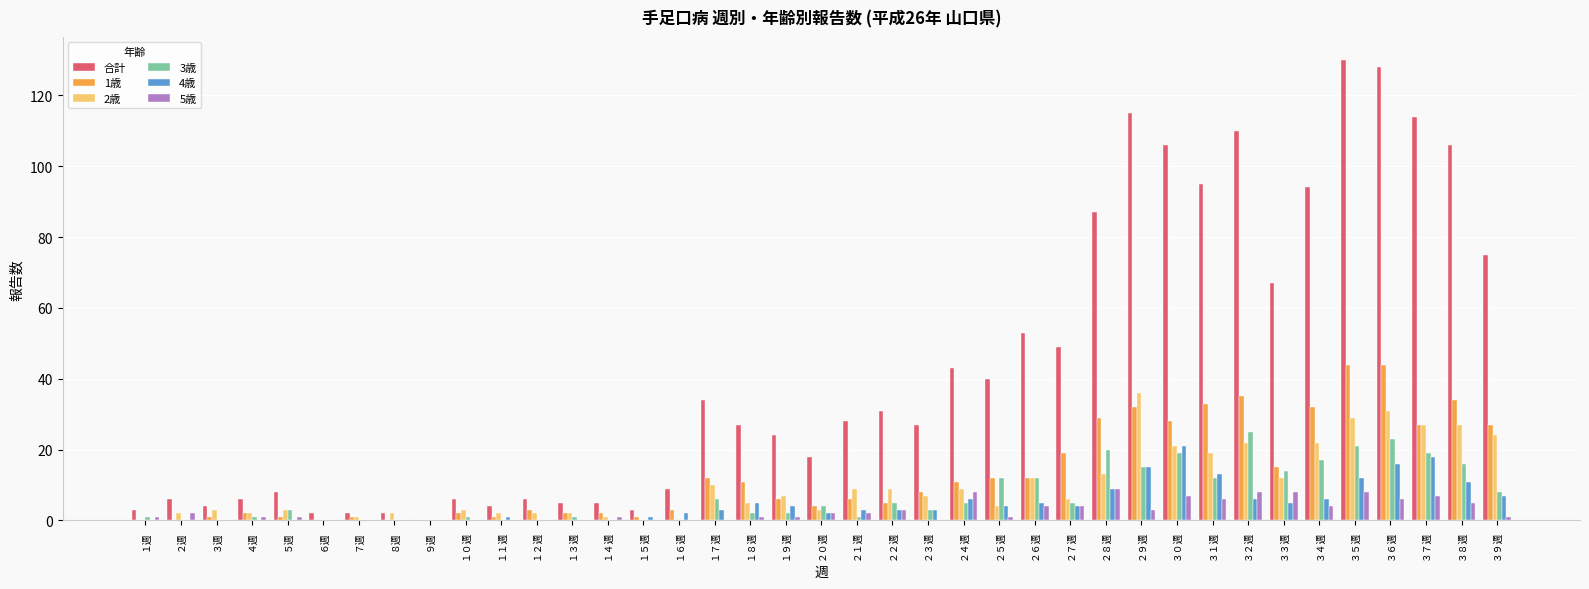

Which series has the largest total across all categories?

合計